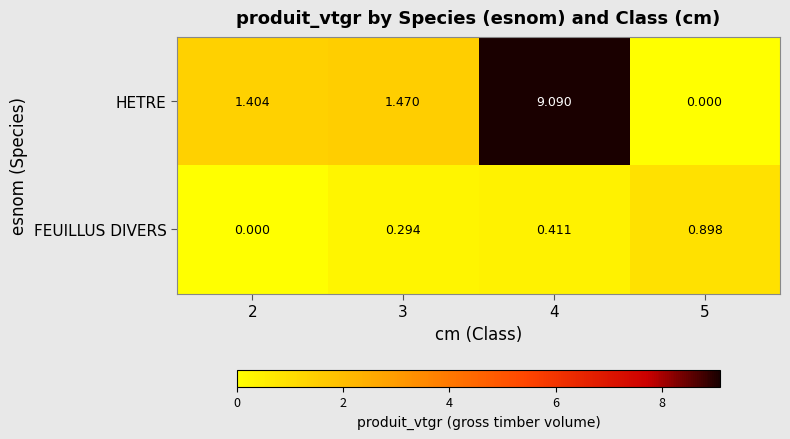

Which series has the largest range (max minus min)?

HETRE